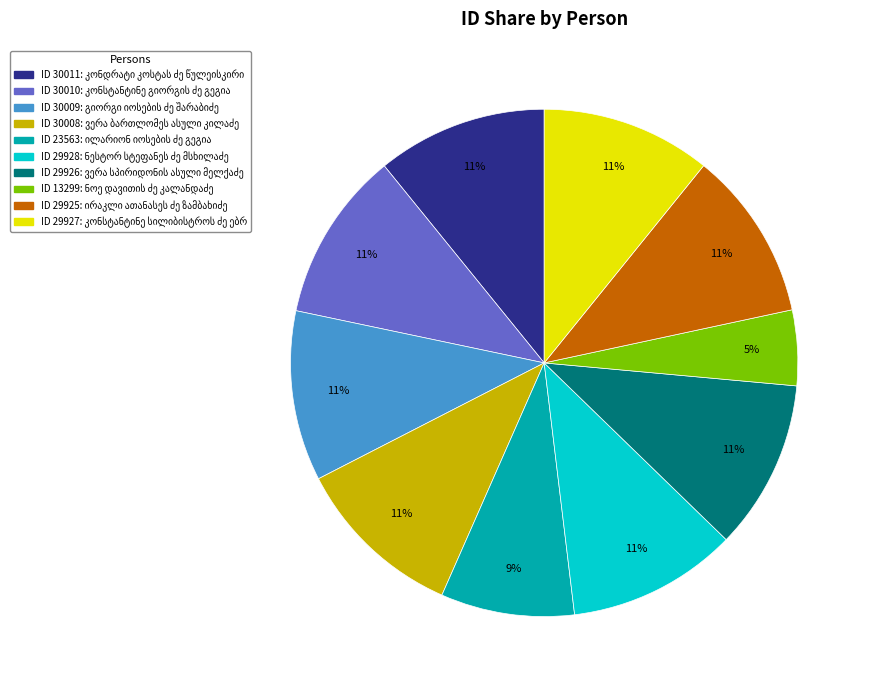

To the nearest percent, what is the difference between the largest and smallest slice percentages?

6%